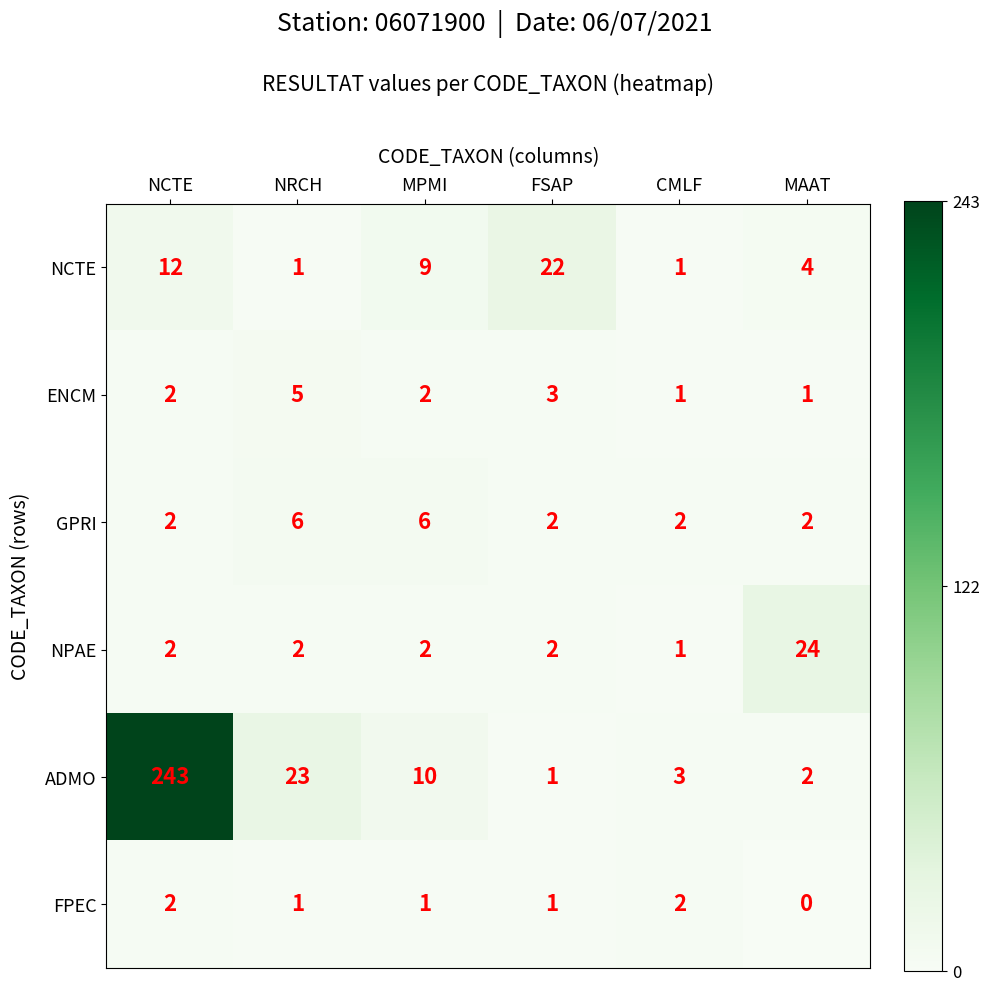

Between CMLF and MAAT, which series saw the biggest shift?

NPAE